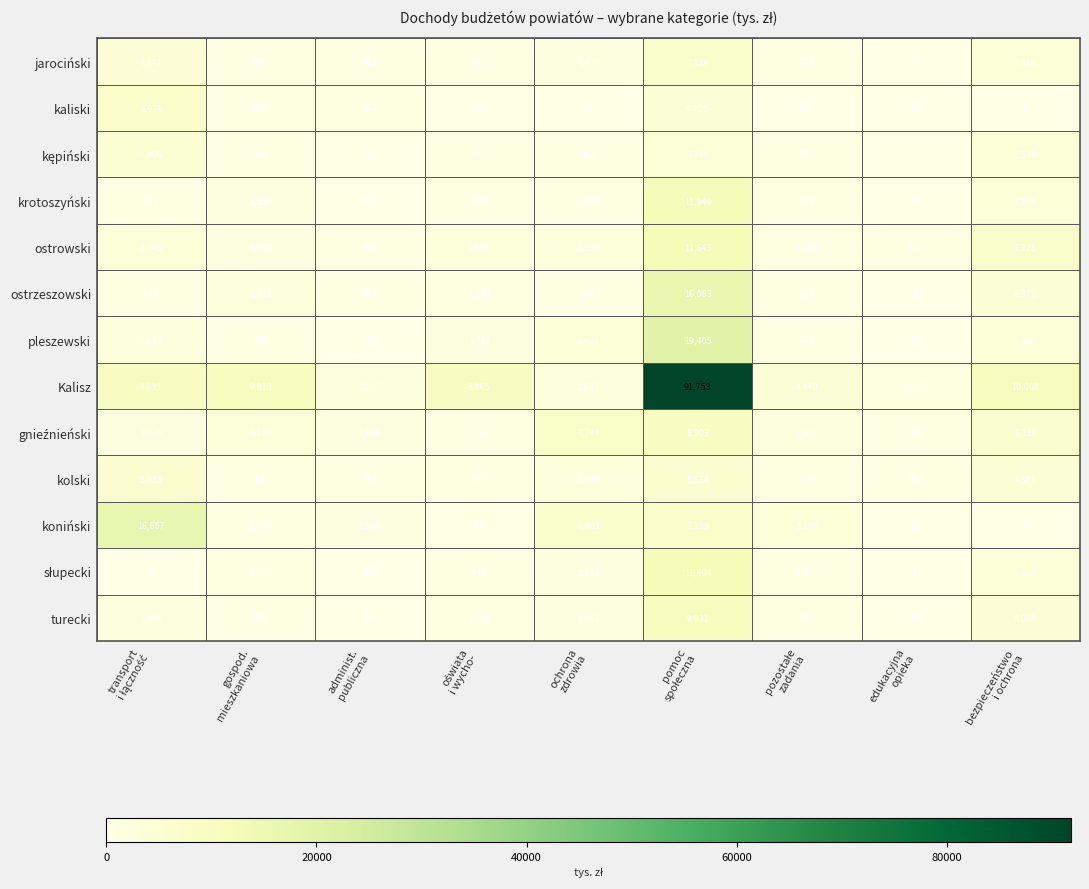

What is the average value of the koniński series?

4105